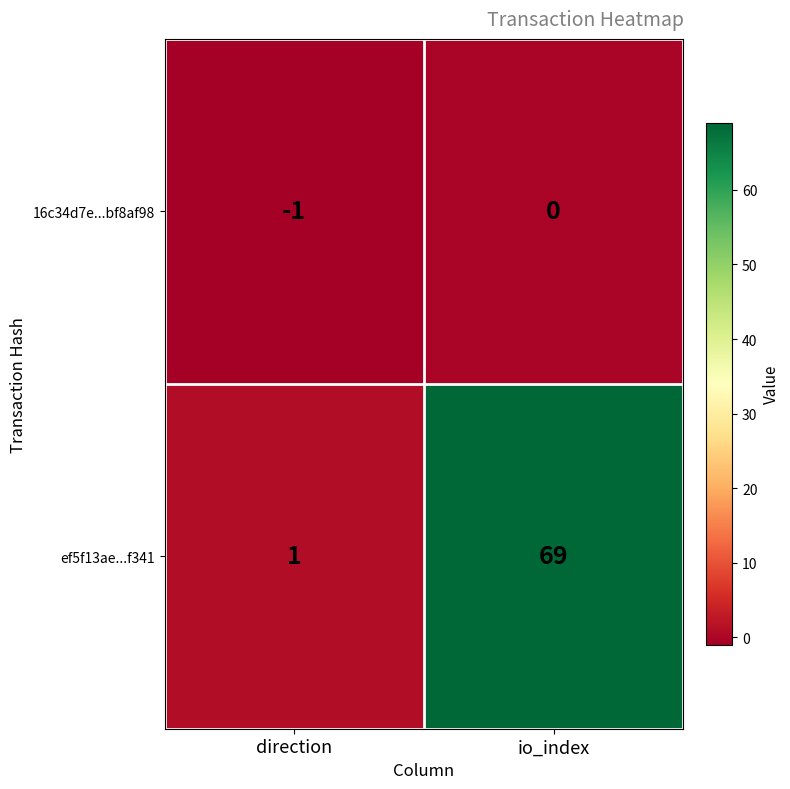

Which series has the largest total across all categories?

ef5f13ae...f341